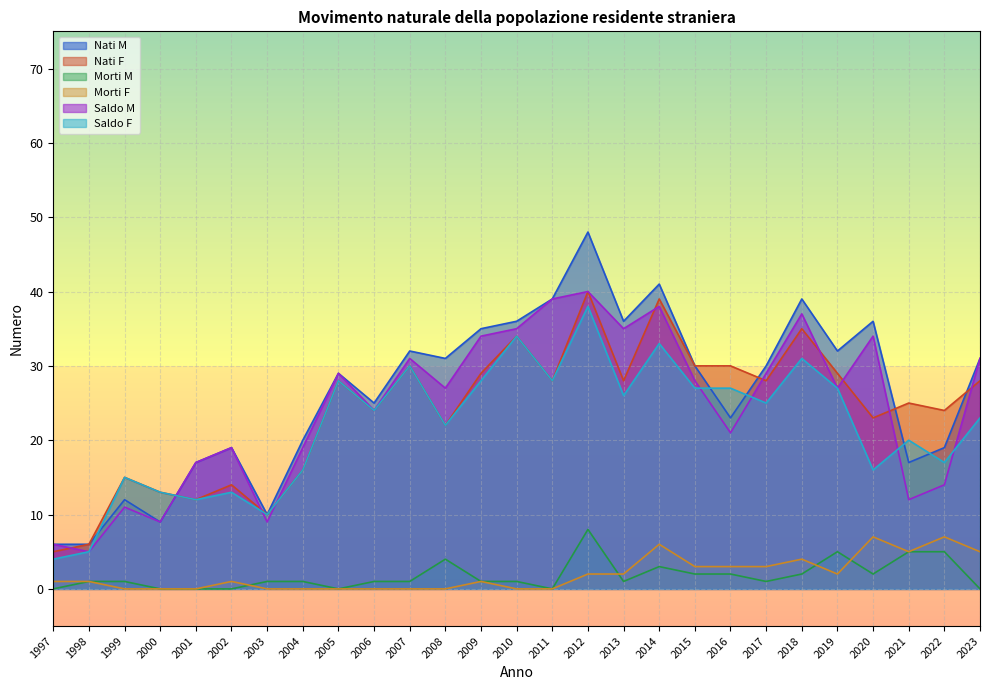

How many data points in Saldo F are above 24?

13